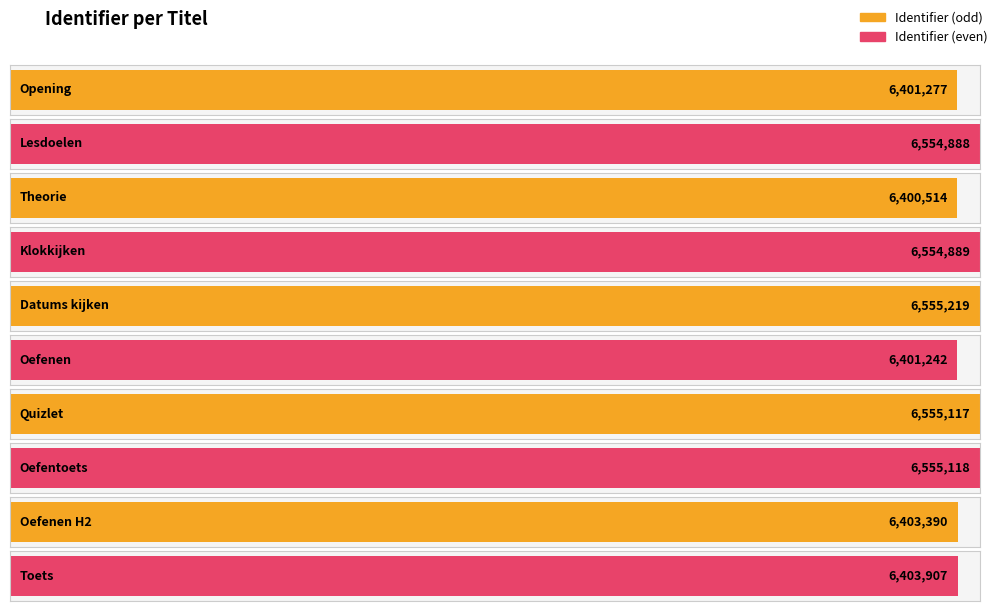

What is the label of the 5th bar from the left?

Datums kijken